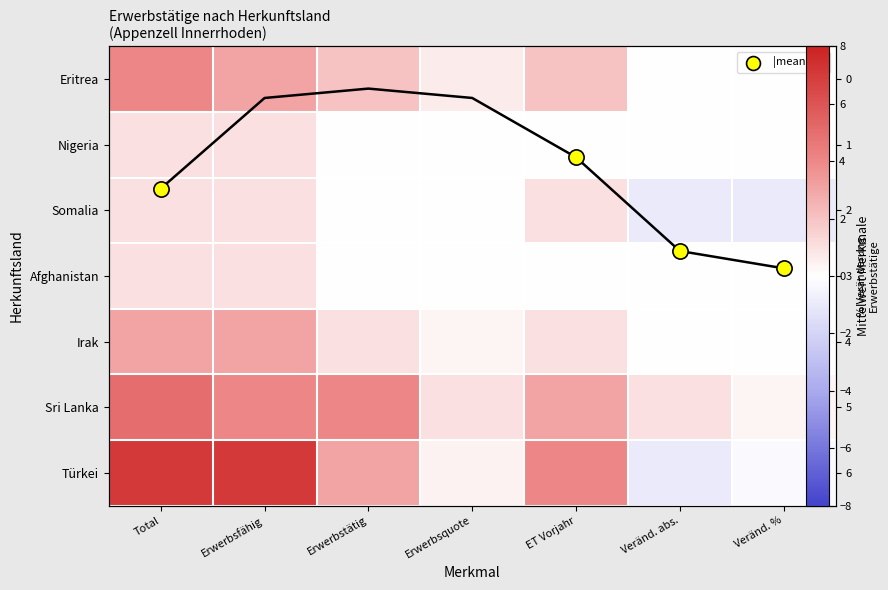

What is the total value across all series at Veränd. %?

-0.9